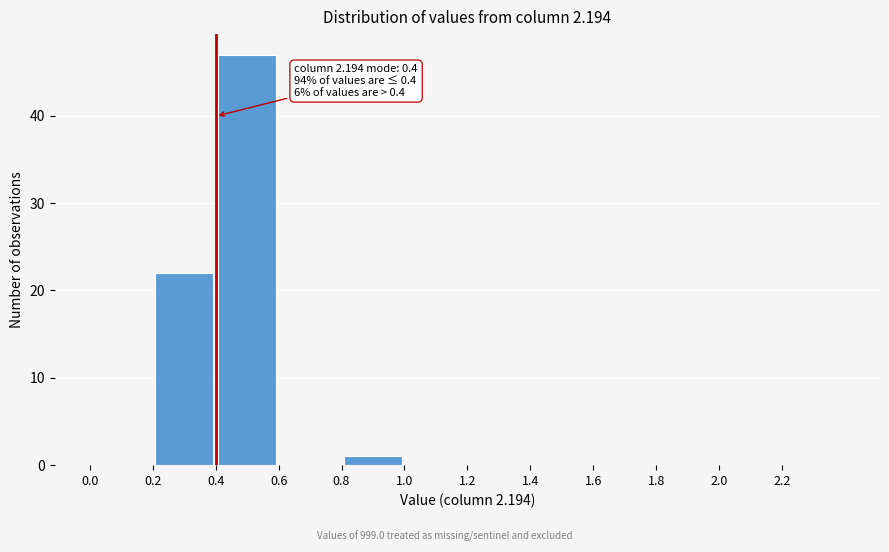

Which range on the x-axis has the tallest bar?

0.4 to 0.6